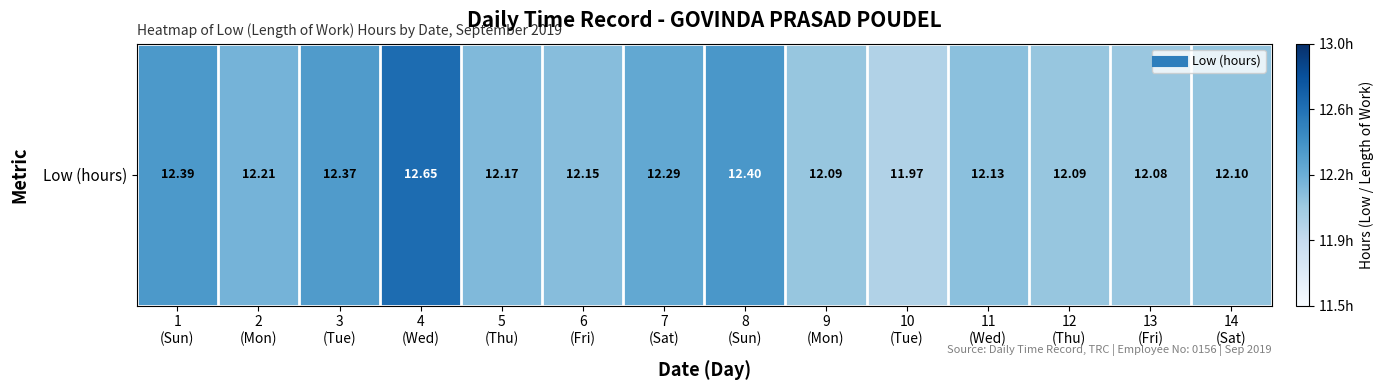

List the labels in order of value, largest first.

4
(Wed), 8
(Sun), 1
(Sun), 3
(Tue), 7
(Sat), 2
(Mon), 5
(Thu), 6
(Fri), 11
(Wed), 14
(Sat), 9
(Mon), 12
(Thu), 13
(Fri), 10
(Tue)